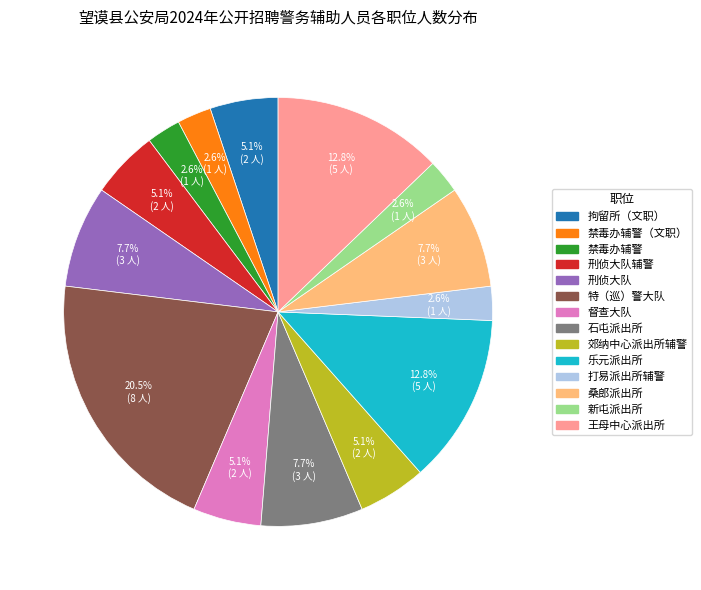

Is there a majority slice in this chart?

No